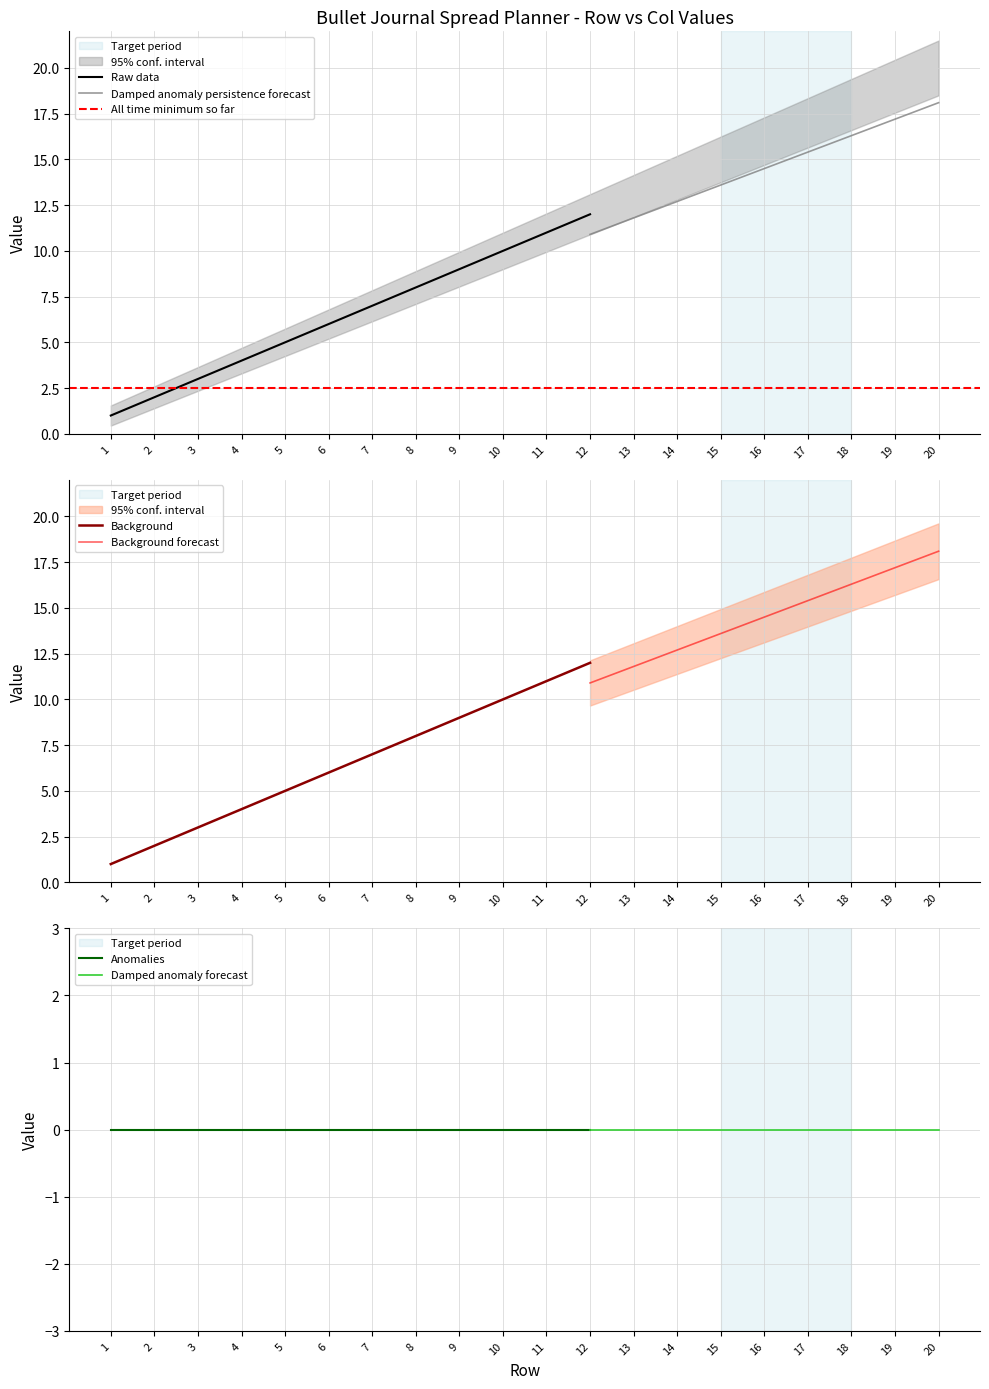

The Raw data series shows 12 at 12. True or false?

True